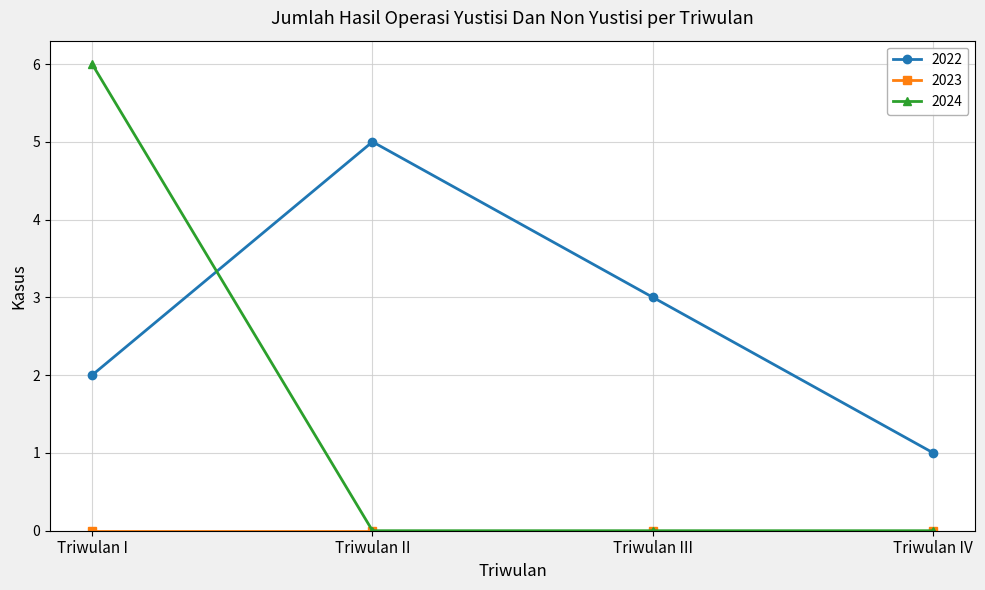

What position from the left is Triwulan I?

1